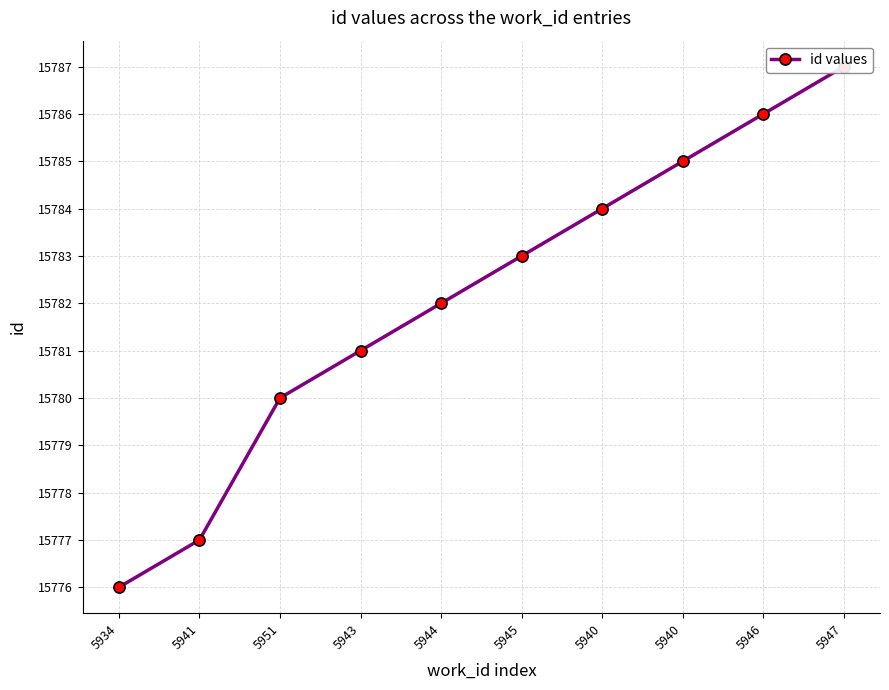

Reading left to right, what are all the values shown in this chart?

15776	15777	15780	15781	15782	15783	15784	15785	15786	15787